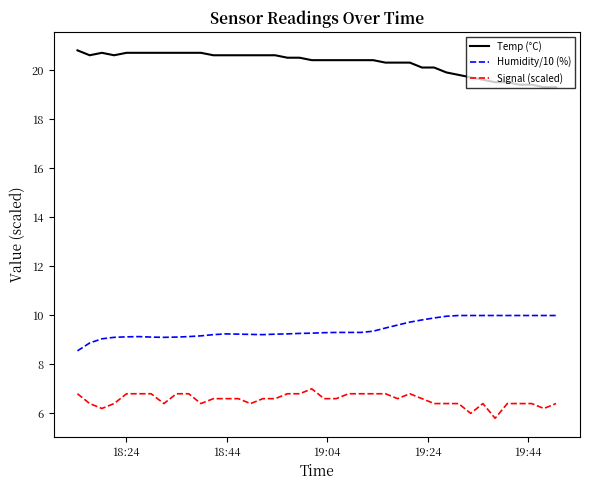

At how many categories does at least one series exceed 16?

40